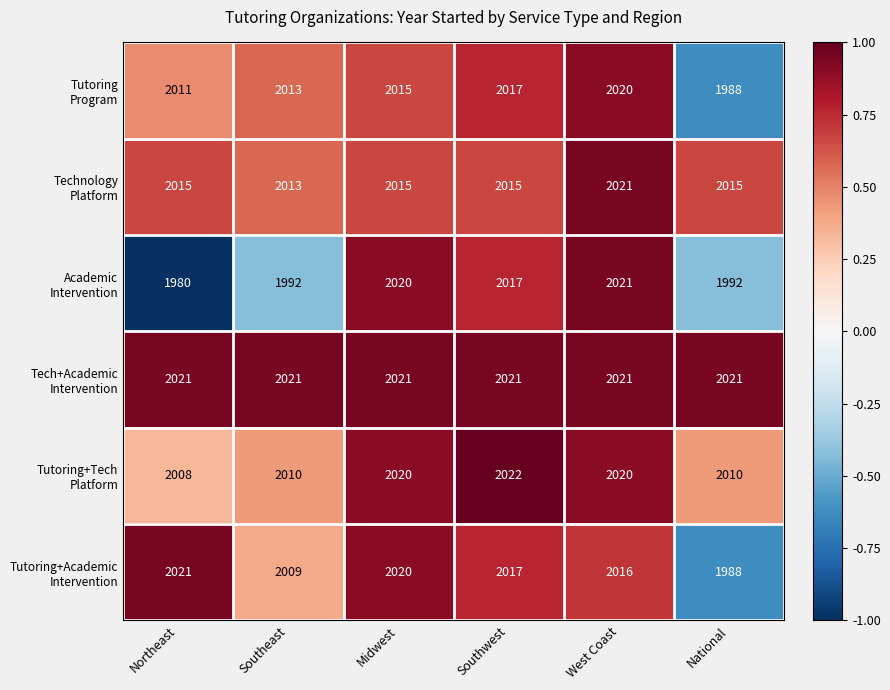

At which category is the sum across all series the highest?

West Coast